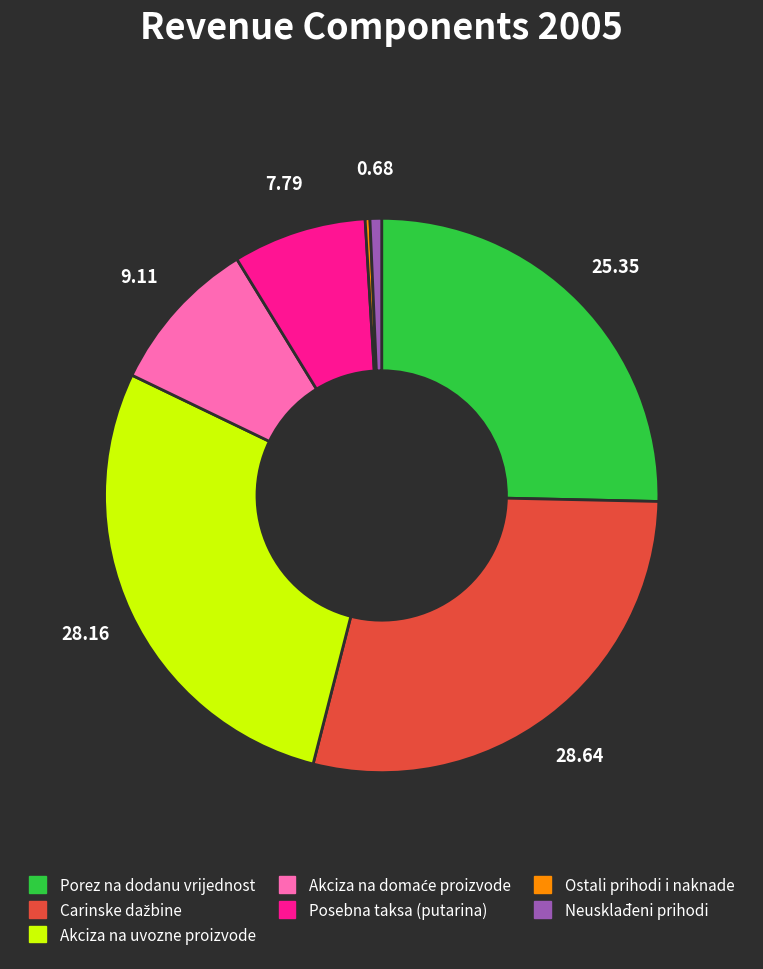

Do Neusklađeni prihodi and Akciza na uvozne proizvode together represent more than half of the pie?

No